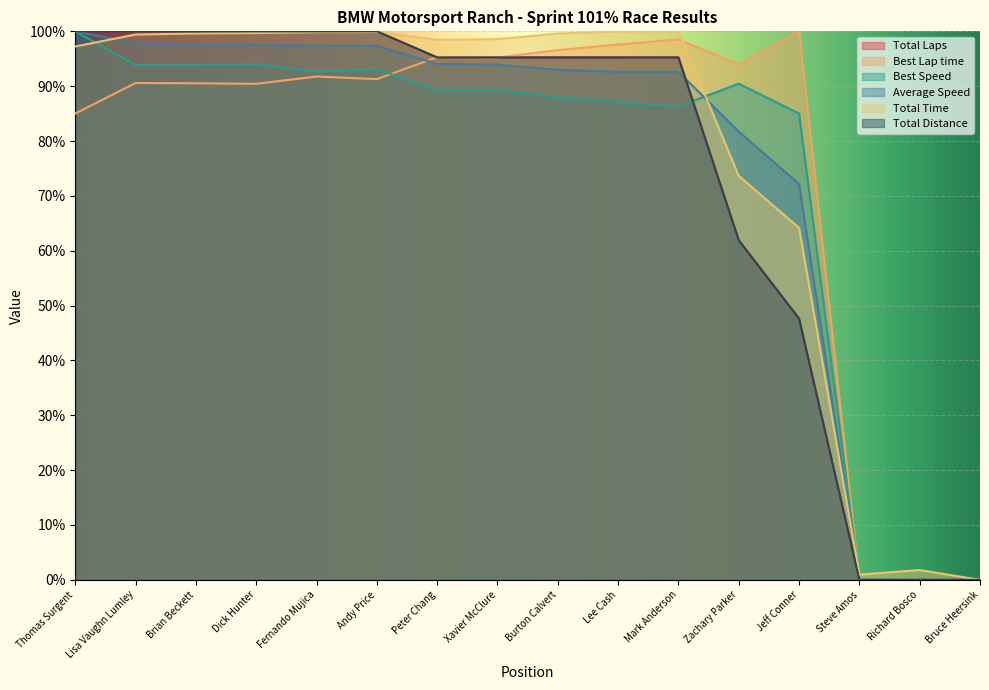

How many times do Total Distance and Average Speed cross each other?

1